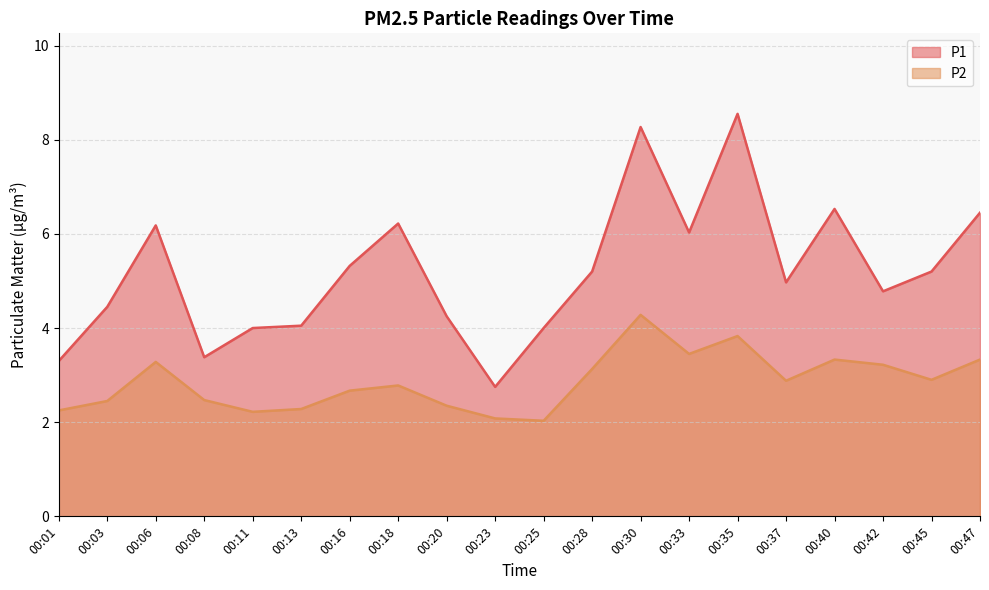

What is the difference between the maximum and minimum values in the P1 series?

5.8